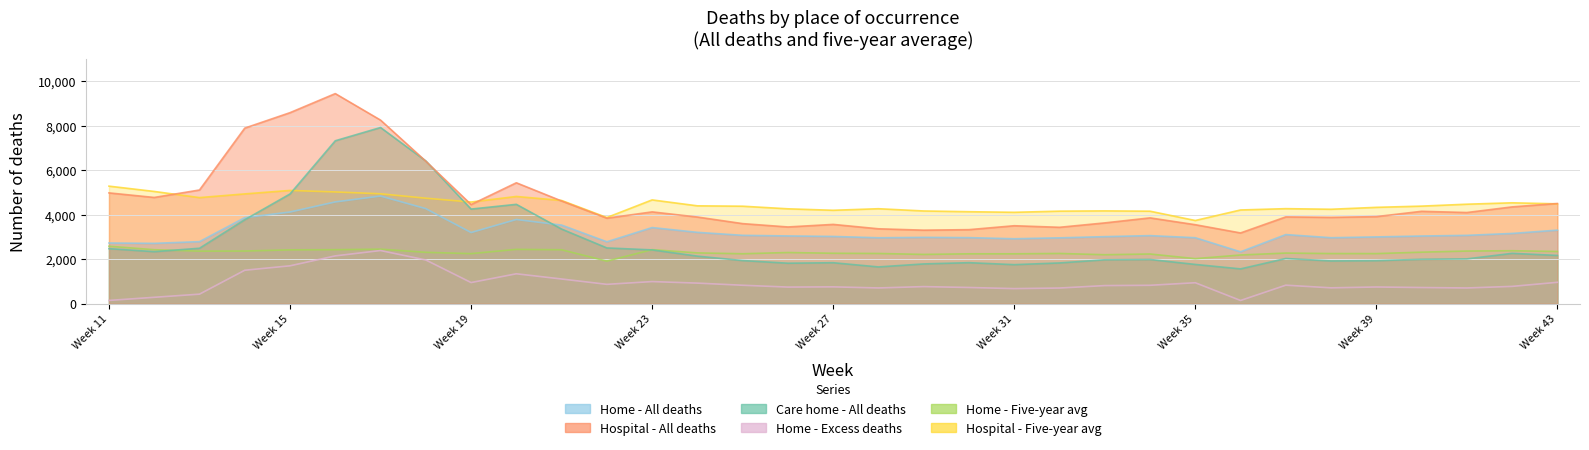

What is the sum of all Hospital - All deaths values?

152215